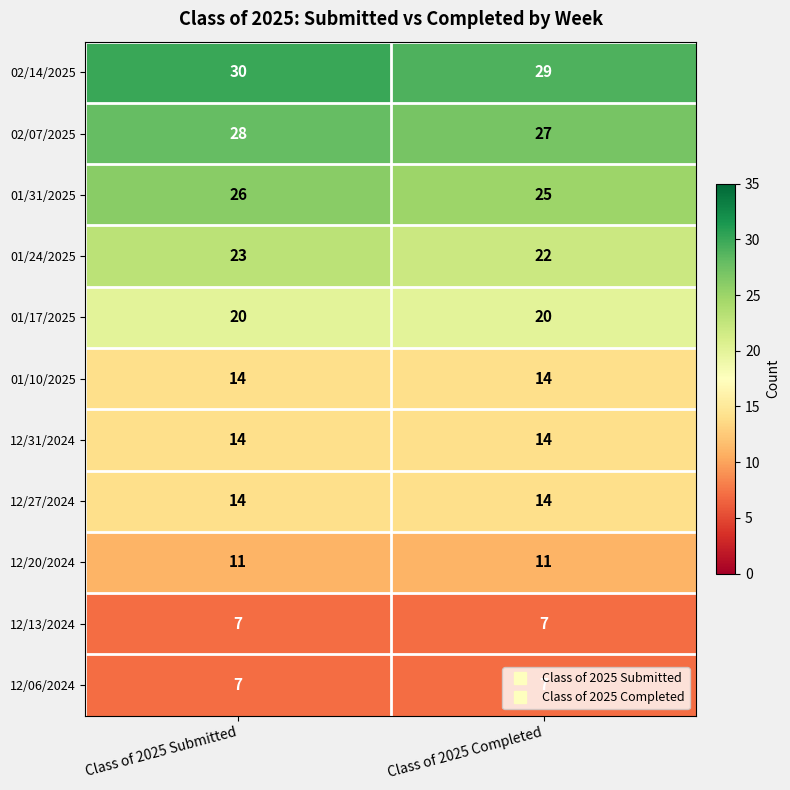

What is the average value of the 12/31/2024 series?

14